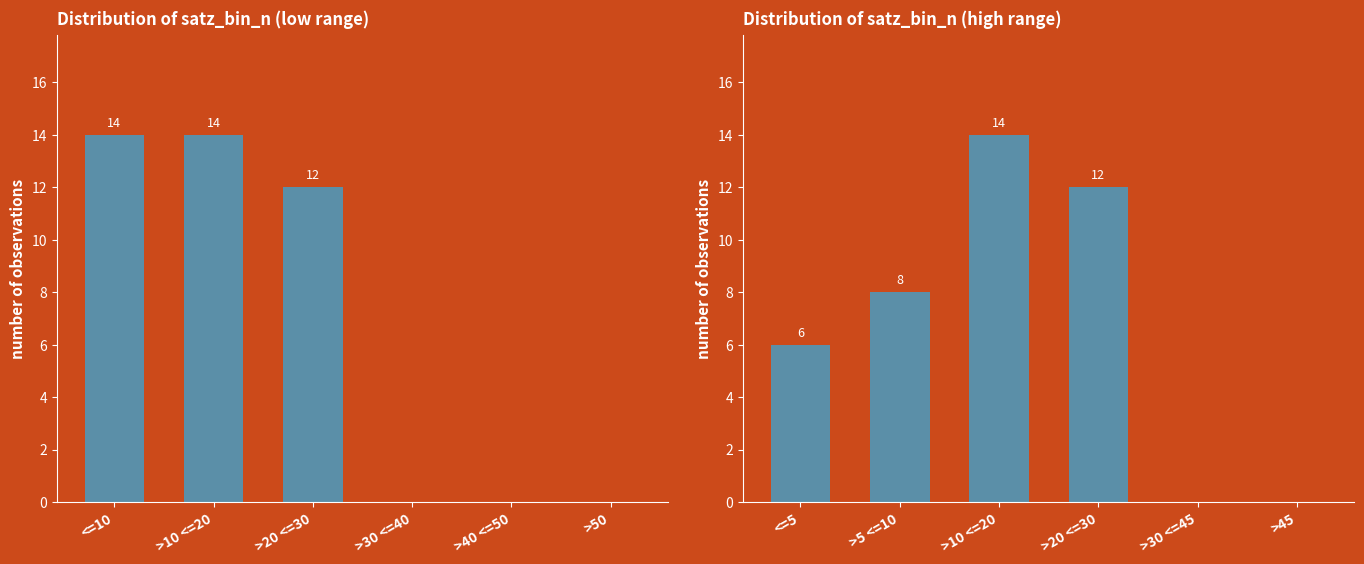

Count the number of values greater than 8.

2